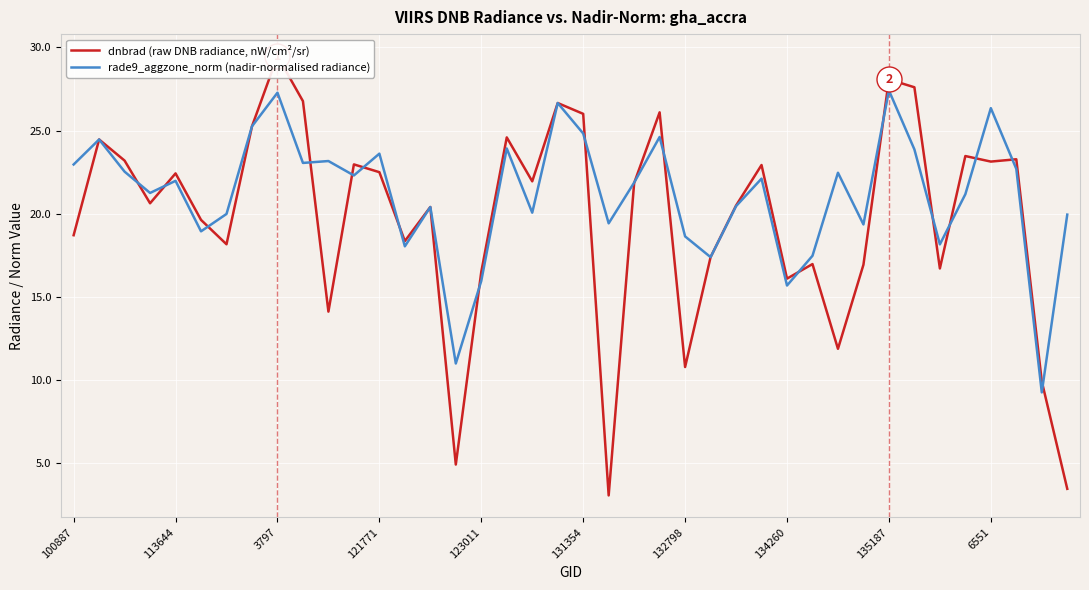

How many times do dnbrad (raw DNB radiance, nW/cm²/sr) and rade9_aggzone_norm (nadir-normalised radiance) cross each other?

18